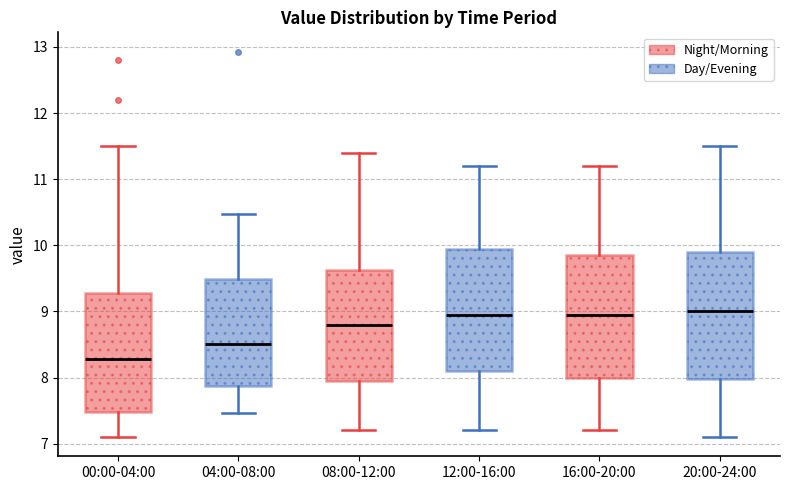

Reading left to right, transcribe this box plot: for each box, give where its median line is, the range the box spans, and where its two whiskers end, as read against the y-axis. The values are not printed on the chart, so give them approximately, as read against the axis.

00:00-04:00: median 8.3, box 7.5 to 9.3, whiskers 7.1 to 11.5
04:00-08:00: median 8.5, box 7.9 to 9.5, whiskers 7.5 to 10.5
08:00-12:00: median 8.8, box 8.0 to 9.6, whiskers 7.2 to 11.4
12:00-16:00: median 9.0, box 8.1 to 10.0, whiskers 7.2 to 11.2
16:00-20:00: median 9.0, box 8.0 to 9.9, whiskers 7.2 to 11.2
20:00-24:00: median 9.0, box 8.0 to 9.9, whiskers 7.1 to 11.5